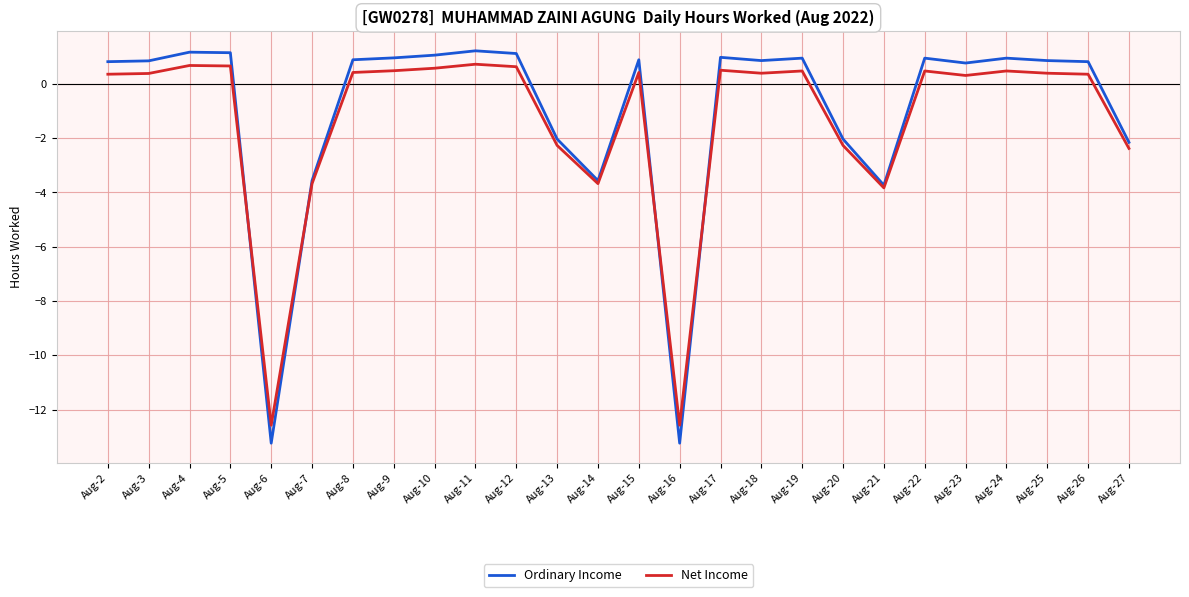

How many negative values does the Net Income series have?

8